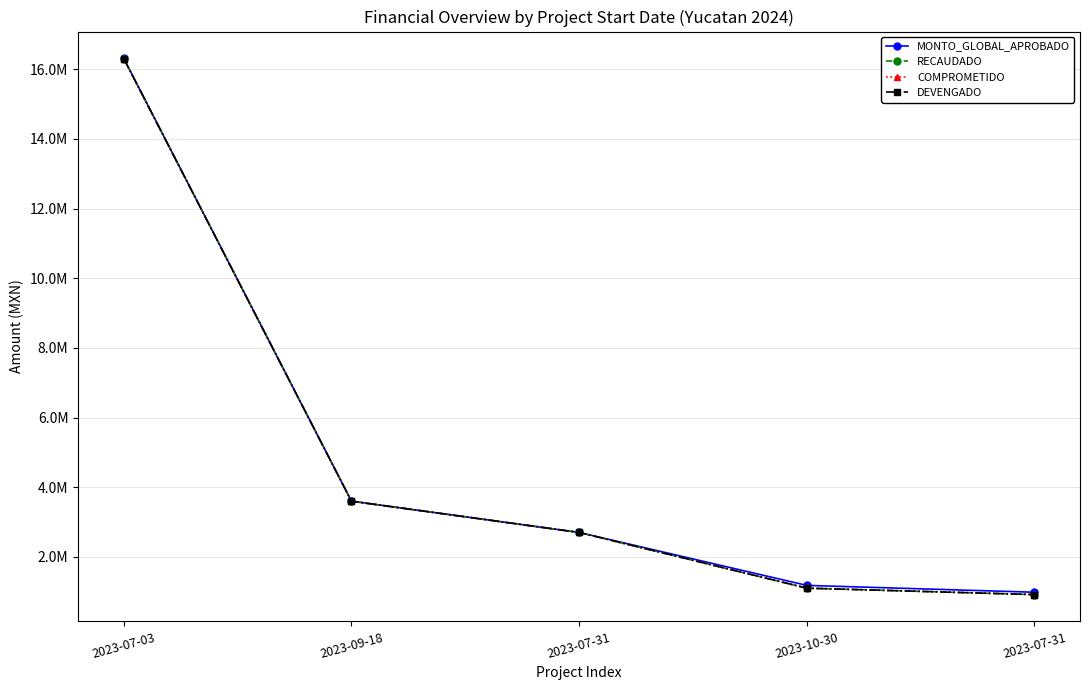

Which category has the lowest value in the DEVENGADO series?

2023-07-31